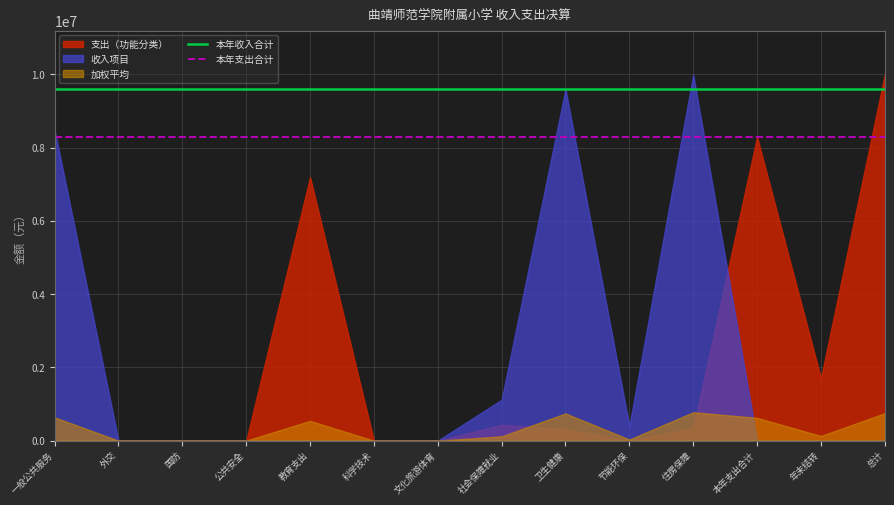

At 教育支出, list the series in order from smallest to largest.

收入项目, 加权平均, 支出（功能分类）